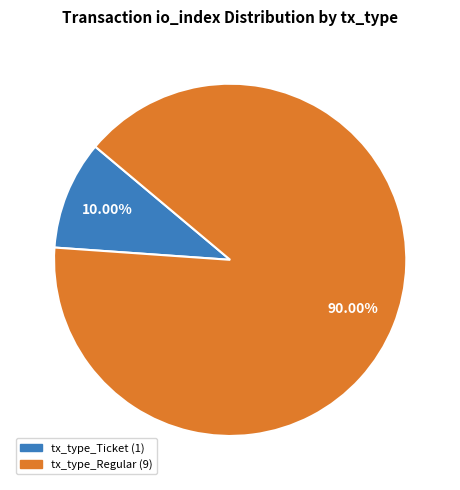

What is the largest slice in the pie chart?

tx_type_Regular